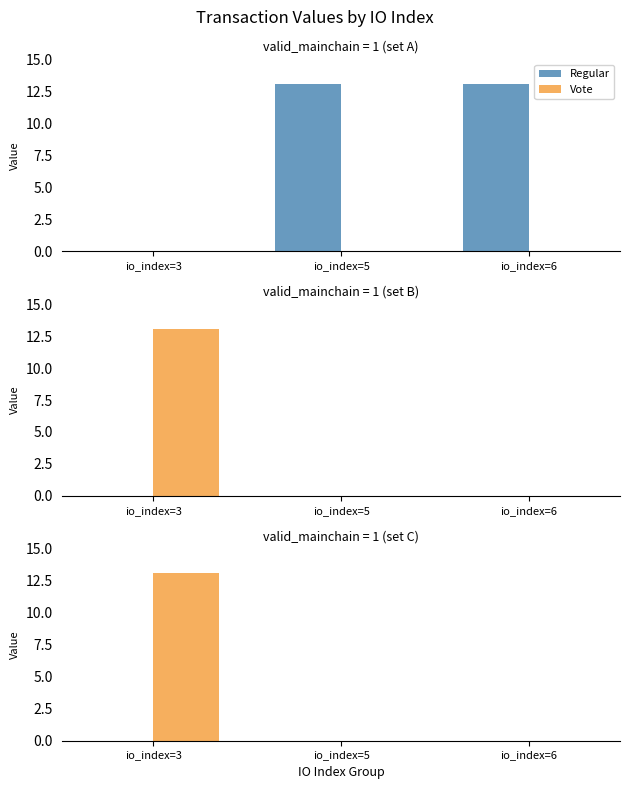

Count the number of data series in this chart.

2